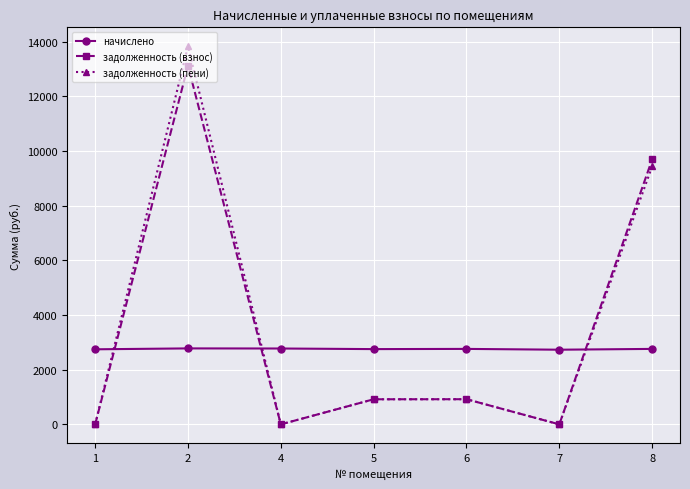

Which series changed the most between 2 and 8?

задолженность (пени)